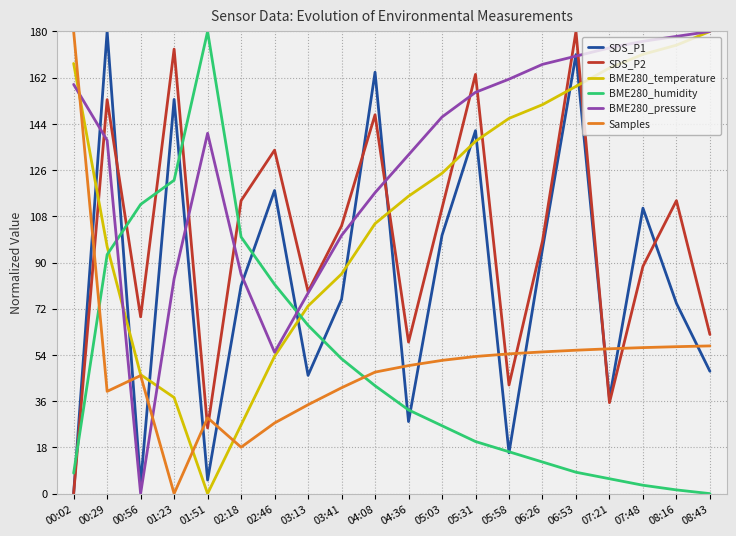

Between 00:56 and 04:36, which series saw the biggest shift?

BME280_pressure